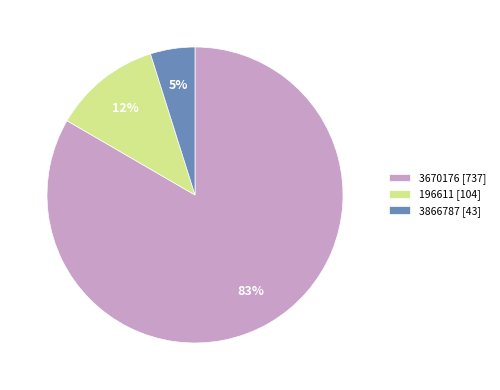

To the nearest percent, what is the average slice percentage?

33%